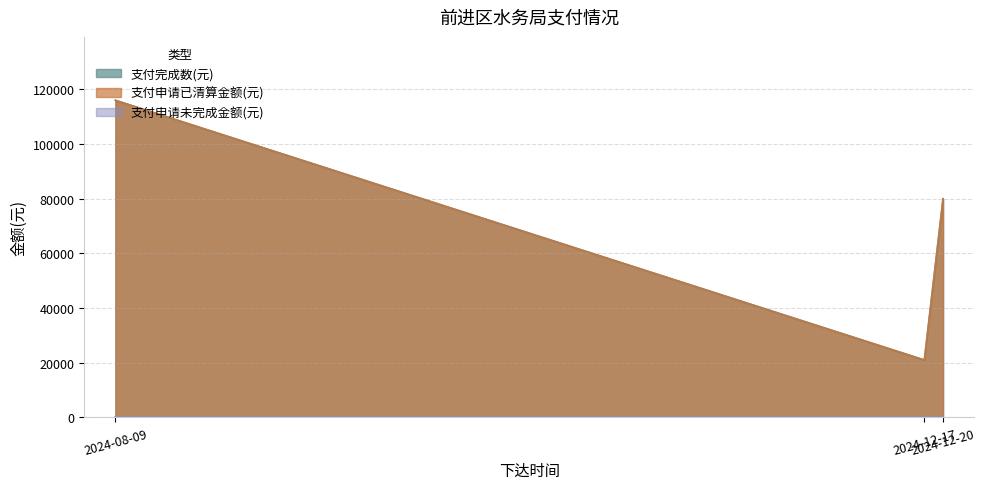

At how many categories does at least one series exceed 107415?

1